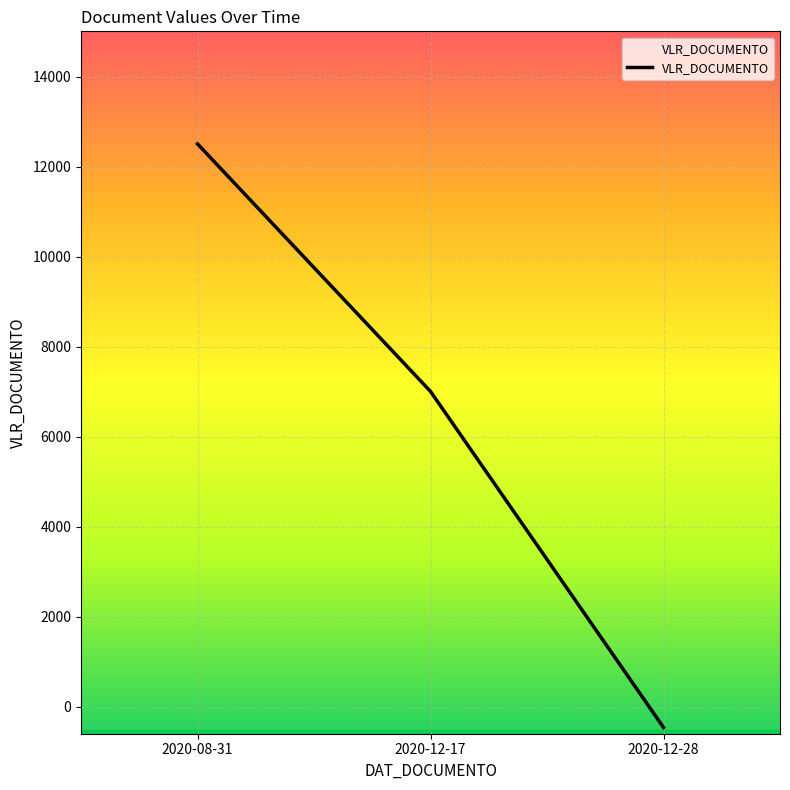

What is the difference between the maximum and minimum values?

12967.7